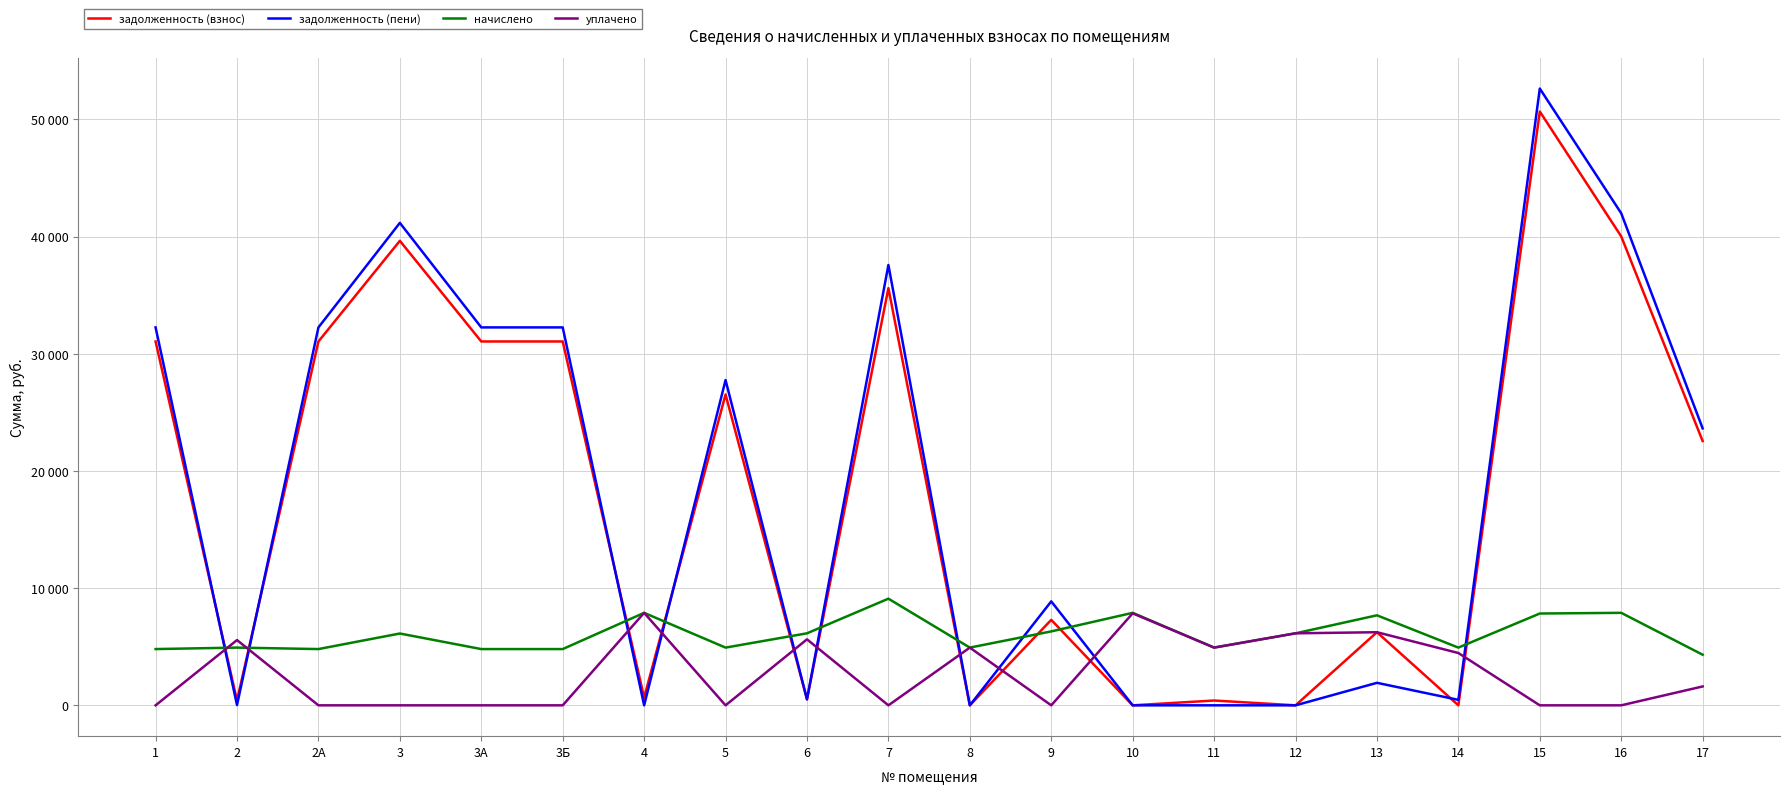

Does the chart display data point markers on the line(s)?

No